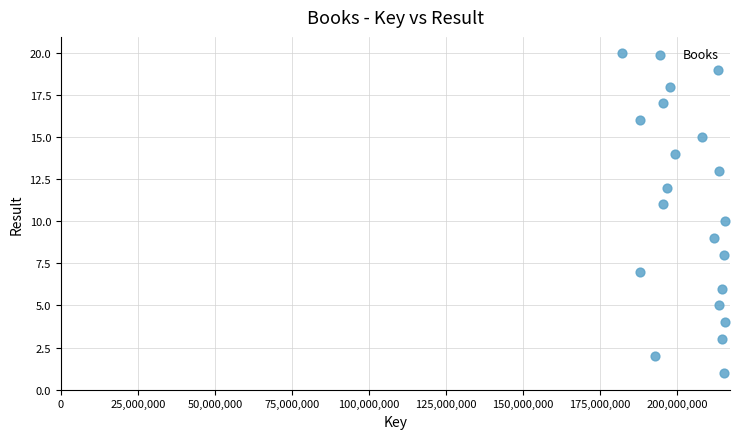

What is the range of Y values (max minus min)?

19